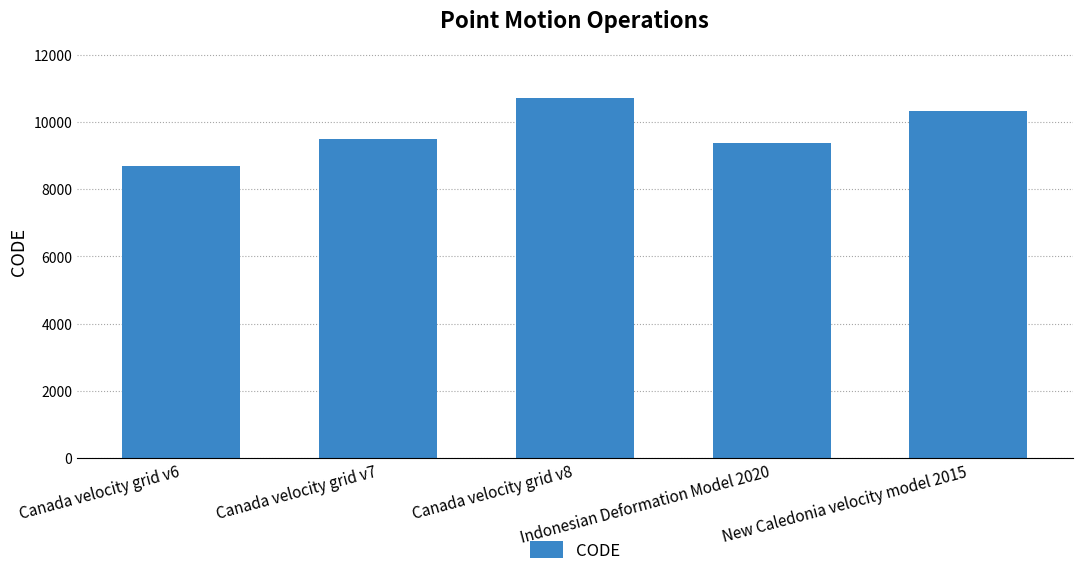

How many distinct data groups are displayed?

1